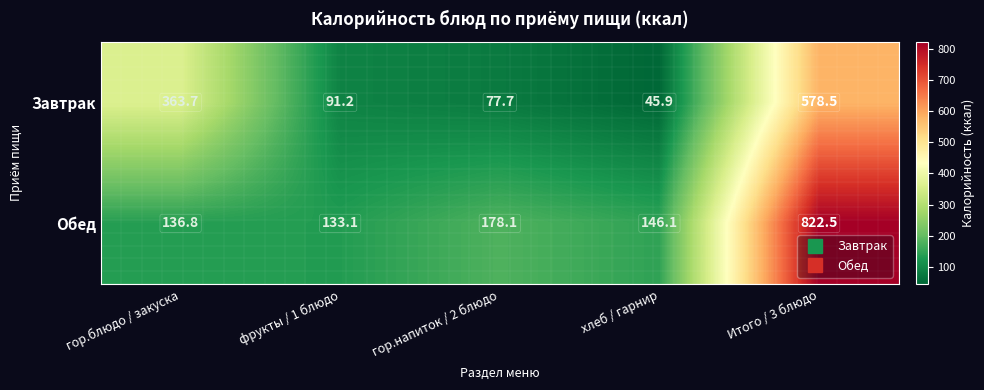

At which label is Завтрак closest to 312?

гор.блюдо / закуска